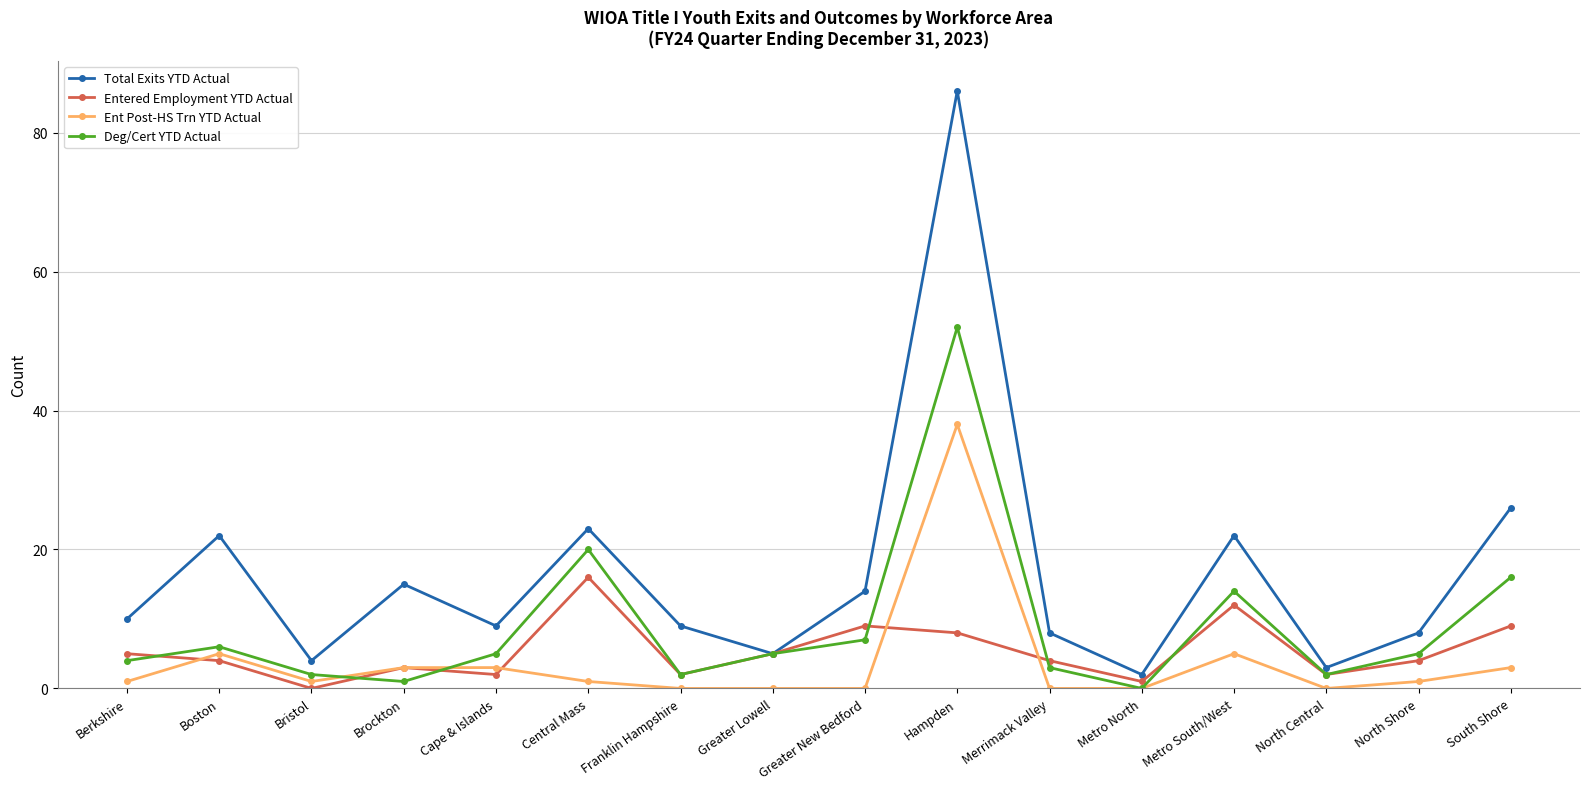

What is the value of the Deg/Cert YTD Actual point at the 7th from the left?

2